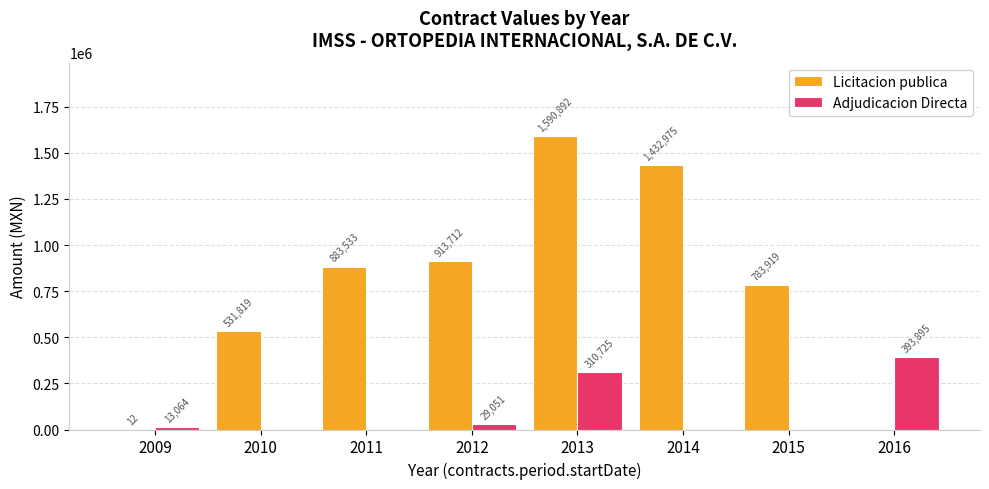

Which label corresponds to the largest value in the chart?

2013